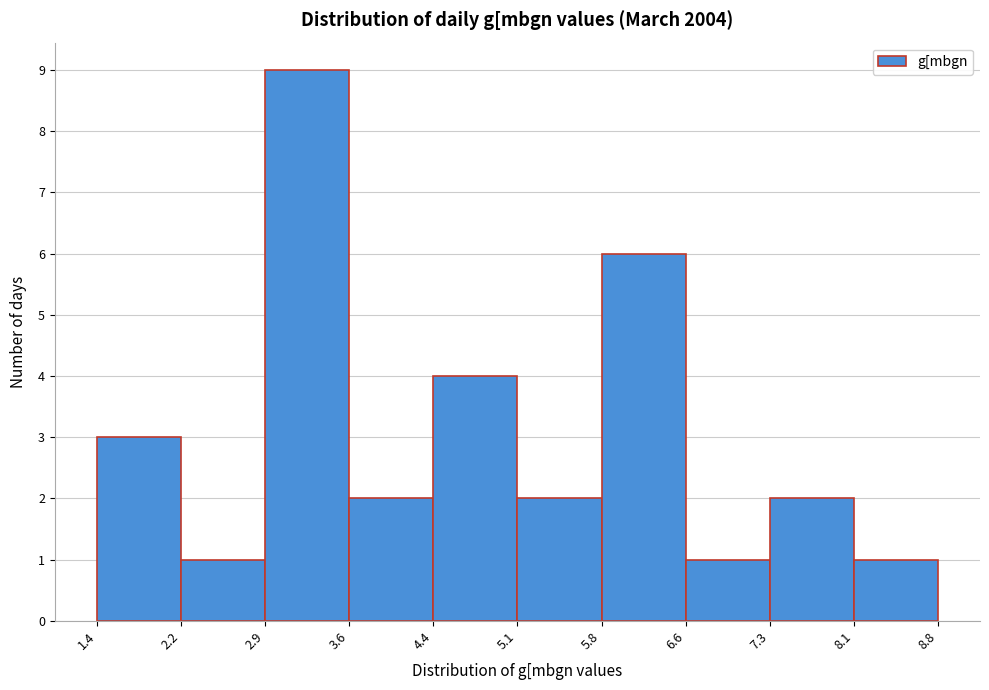

Over which range of the x-axis is the bar tallest?

2.9 to 3.6